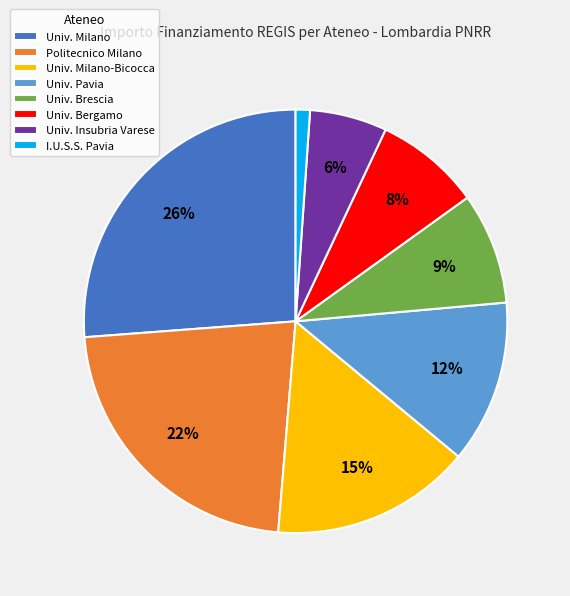

Which has a higher value, I.U.S.S. Pavia or Univ. Bergamo?

Univ. Bergamo